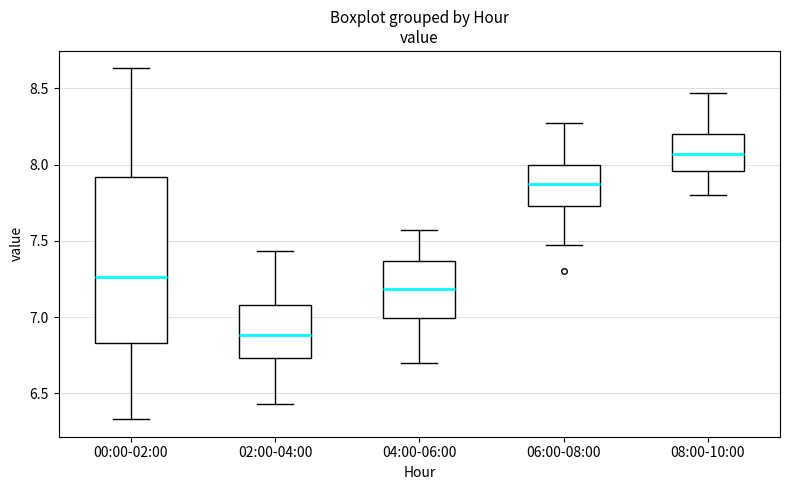

Where does the upper whisker of the box for 08:00-10:00 end on the y-axis? The values are not printed on the chart, so give them approximately, as read against the axis.

8.45